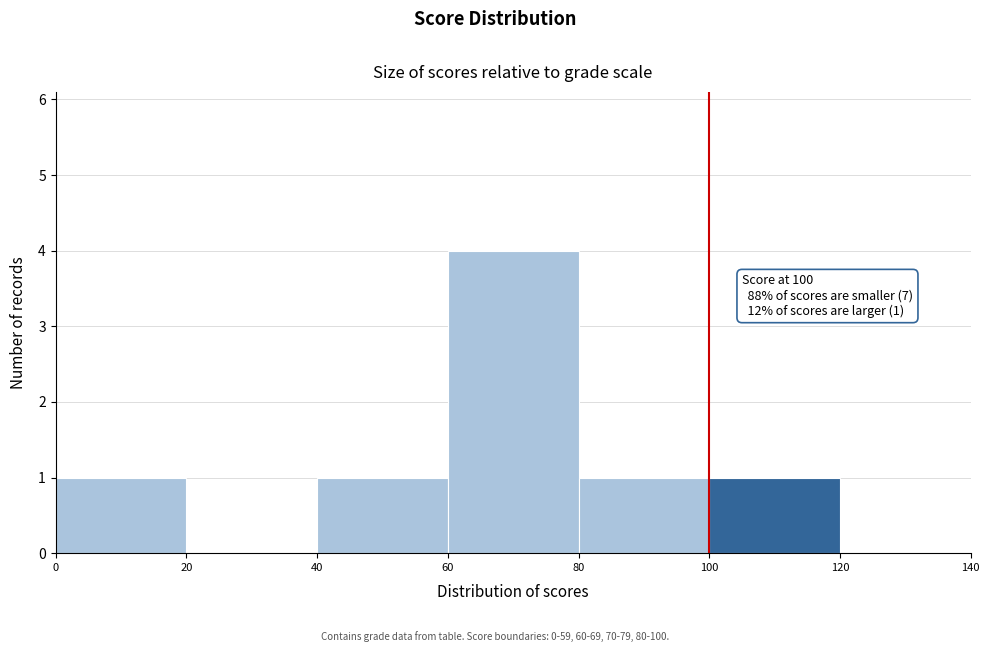

Over which range of the x-axis is the bar tallest?

60 to 80